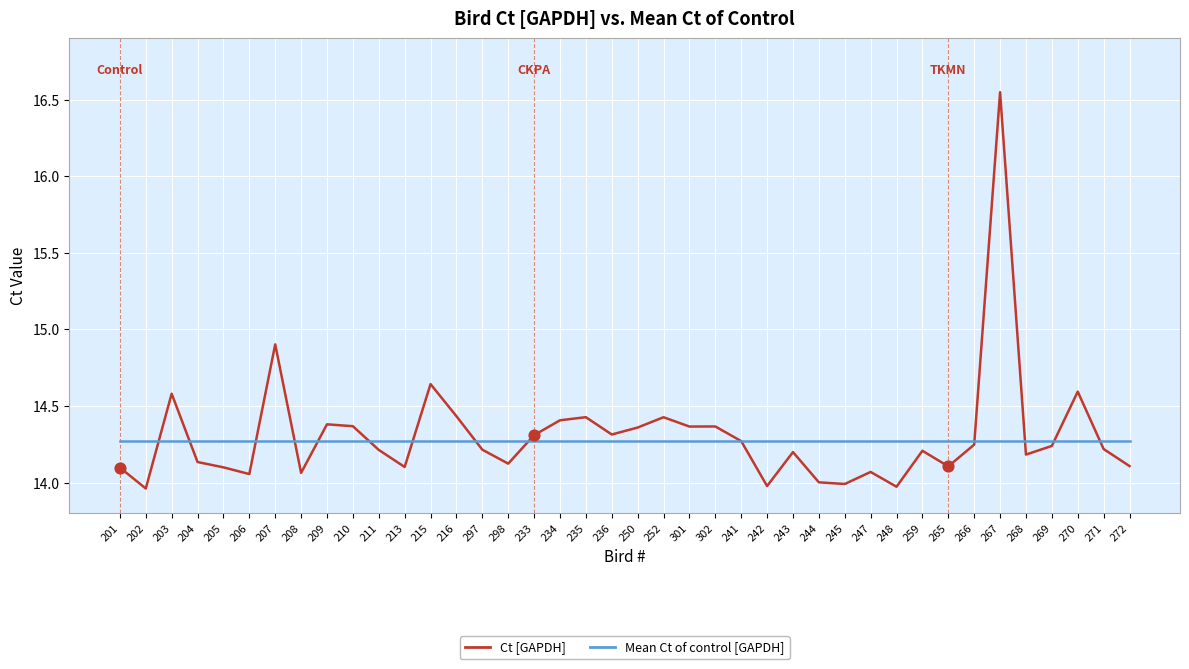

What are all the series names shown in the legend?

Ct [GAPDH], Mean Ct of control [GAPDH]